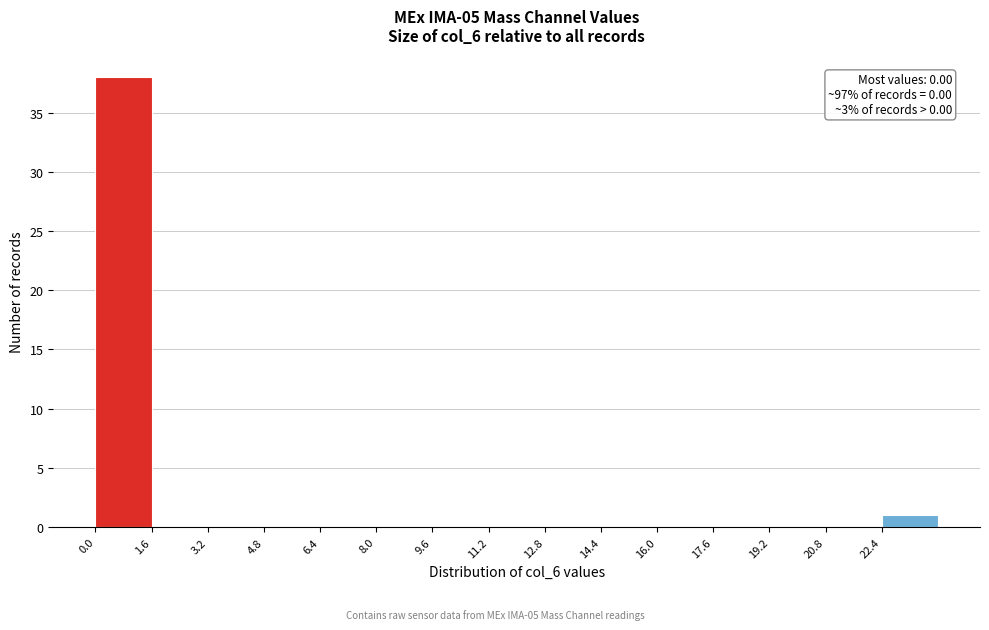

Which range on the x-axis has the tallest bar?

0.0 to 1.6